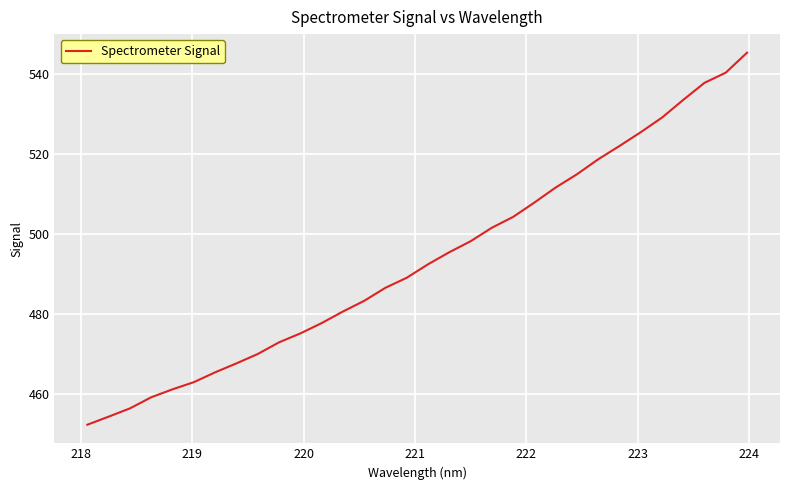

What is the difference between the maximum and minimum values?

92.9